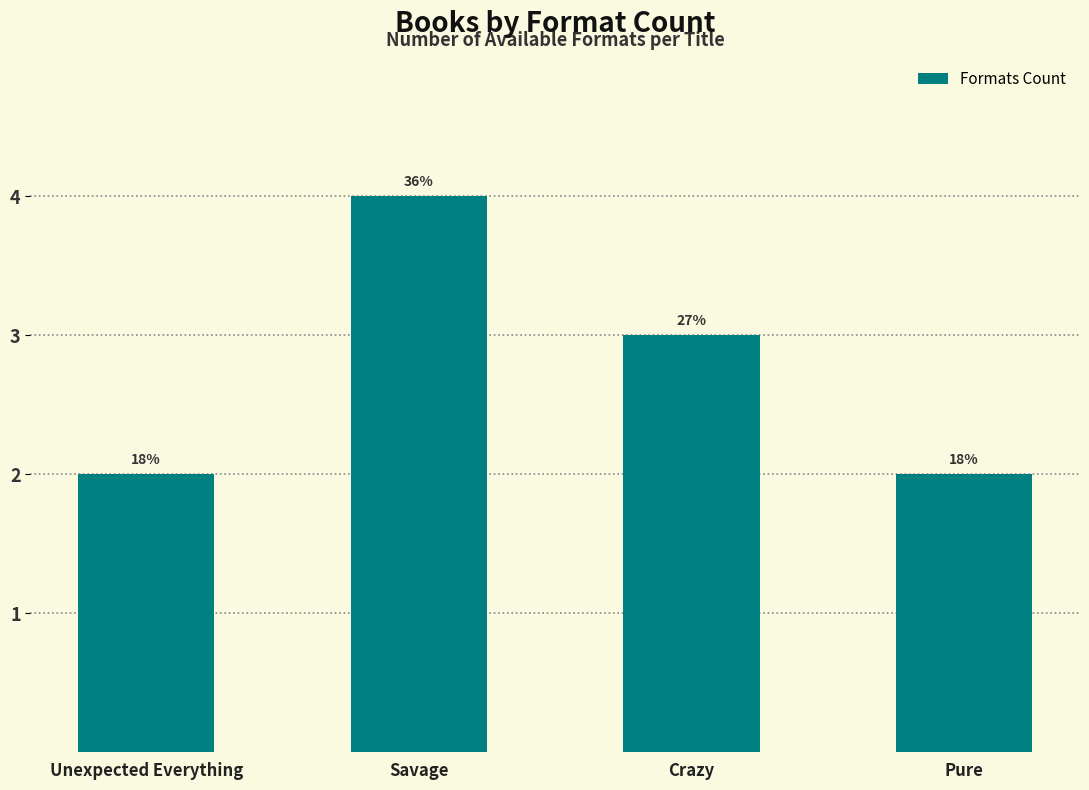

Rank the categories by value from highest to lowest.

Savage, Crazy, Unexpected Everything, Pure